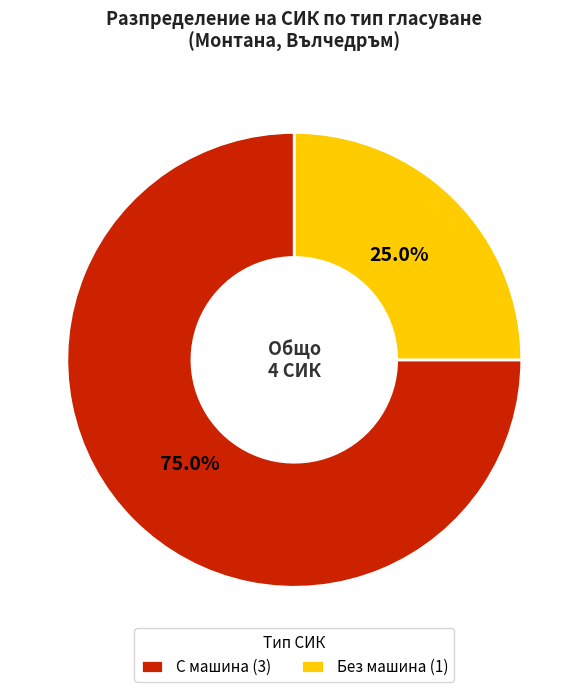

Which slice is the smallest?

Без машина (1)